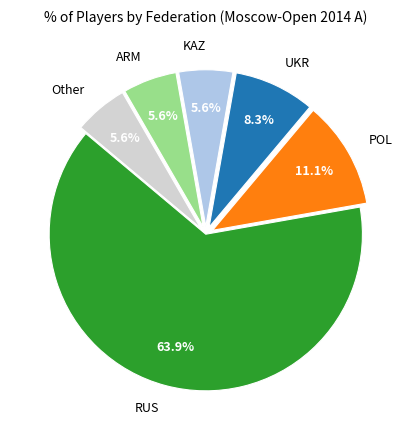

What is the largest slice in the pie chart?

RUS